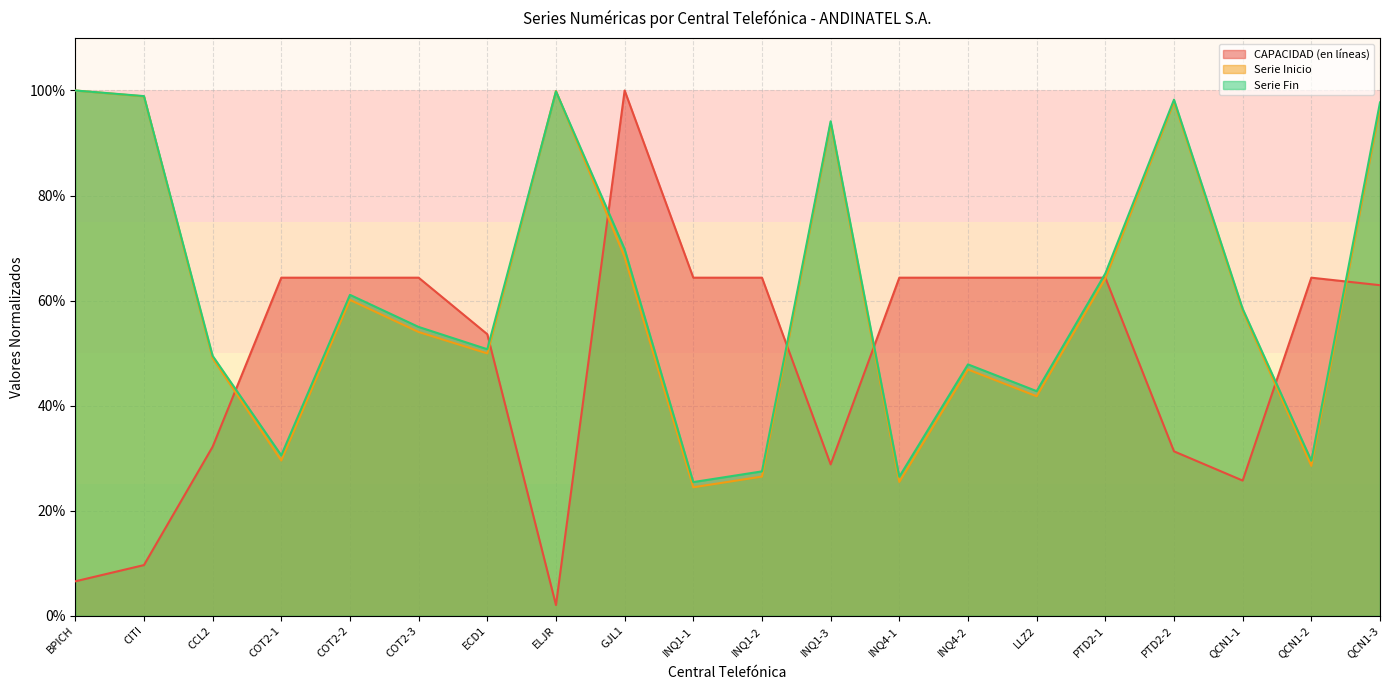

List the labels in order of Serie Inicio value, largest first.

BPICH, ELJR, CITI, PTD2-2, QCN1-3, INQ1-3, GJL1, PTD2-1, COT2-2, QCN1-1, COT2-3, ECD1, CCL2, INQ4-2, LLZ2, COT2-1, QCN1-2, INQ1-2, INQ4-1, INQ1-1